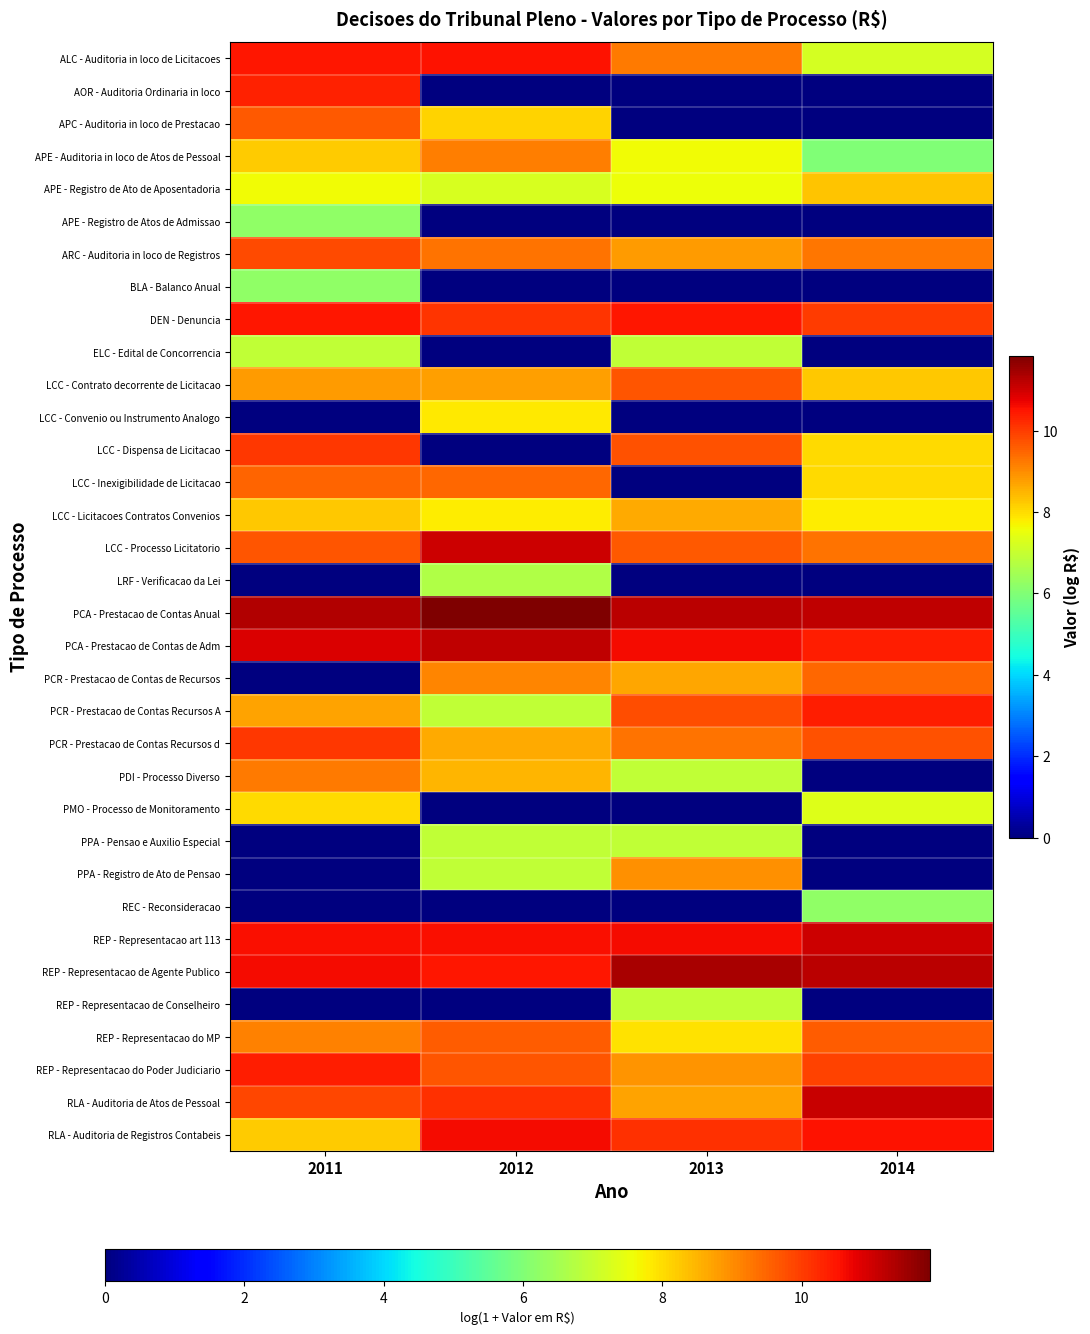

Reading left to right, extract all data points from this chart.

ALC - Auditoria in loco de Licitacoes: 2011=10.5	2012=10.5	2013=9.2	2014=7.2
AOR - Auditoria Ordinaria in loco: 2011=10.3	2012=0.0	2013=0.0	2014=0.0
APC - Auditoria in loco de Prestacao: 2011=9.6	2012=8.1	2013=0.0	2014=0.0
APE - Auditoria in loco de Atos de Pessoal: 2011=8.2	2012=9.2	2013=7.6	2014=6.0
APE - Registro de Ato de Aposentadoria: 2011=7.6	2012=7.2	2013=7.6	2014=8.3
APE - Registro de Atos de Admissao: 2011=6.2	2012=0.0	2013=0.0	2014=0.0
ARC - Auditoria in loco de Registros: 2011=9.8	2012=9.3	2013=8.8	2014=9.3
BLA - Balanco Anual: 2011=6.2	2012=0.0	2013=0.0	2014=0.0
DEN - Denuncia: 2011=10.5	2012=10.1	2013=10.5	2014=10.0
ELC - Edital de Concorrencia: 2011=6.9	2012=0.0	2013=6.9	2014=0.0
LCC - Contrato decorrente de Licitacao: 2011=8.8	2012=8.8	2013=9.7	2014=8.2
LCC - Convenio ou Instrumento Analogo: 2011=0.0	2012=7.8	2013=0.0	2014=0.0
LCC - Dispensa de Licitacao: 2011=10.1	2012=0.0	2013=9.7	2014=8.0
LCC - Inexigibilidade de Licitacao: 2011=9.5	2012=9.5	2013=0.0	2014=8.0
LCC - Licitacoes Contratos Convenios: 2011=8.2	2012=7.8	2013=8.6	2014=7.8
LCC - Processo Licitatorio: 2011=9.7	2012=11.0	2013=9.6	2014=9.3
LRF - Verificacao da Lei: 2011=0.0	2012=6.7	2013=0.0	2014=0.0
PCA - Prestacao de Contas Anual: 2011=11.3	2012=11.8	2013=11.2	2014=11.2
PCA - Prestacao de Contas de Adm: 2011=10.9	2012=11.2	2013=10.6	2014=10.4
PCR - Prestacao de Contas de Recursos: 2011=0.0	2012=9.1	2013=8.7	2014=9.5
PCR - Prestacao de Contas Recursos A: 2011=8.7	2012=6.9	2013=9.8	2014=10.4
PCR - Prestacao de Contas Recursos d: 2011=10.1	2012=8.6	2013=9.3	2014=9.7
PDI - Processo Diverso: 2011=9.2	2012=8.5	2013=6.9	2014=0.0
PMO - Processo de Monitoramento: 2011=8.0	2012=0.0	2013=0.0	2014=7.3
PPA - Pensao e Auxilio Especial: 2011=0.0	2012=6.9	2013=6.9	2014=0.0
PPA - Registro de Ato de Pensao: 2011=0.0	2012=6.9	2013=9.0	2014=0.0
REC - Reconsideracao: 2011=0.0	2012=0.0	2013=0.0	2014=6.2
REP - Representacao art 113: 2011=10.6	2012=10.6	2013=10.6	2014=11.0
REP - Representacao de Agente Publico: 2011=10.6	2012=10.5	2013=11.4	2014=11.2
REP - Representacao de Conselheiro: 2011=0.0	2012=0.0	2013=6.9	2014=0.0
REP - Representacao do MP: 2011=9.1	2012=9.6	2013=7.9	2014=9.6
REP - Representacao do Poder Judiciario: 2011=10.4	2012=9.7	2013=8.9	2014=9.9
RLA - Auditoria de Atos de Pessoal: 2011=9.9	2012=10.1	2013=8.7	2014=11.1
RLA - Auditoria de Registros Contabeis: 2011=8.2	2012=10.6	2013=10.2	2014=10.5